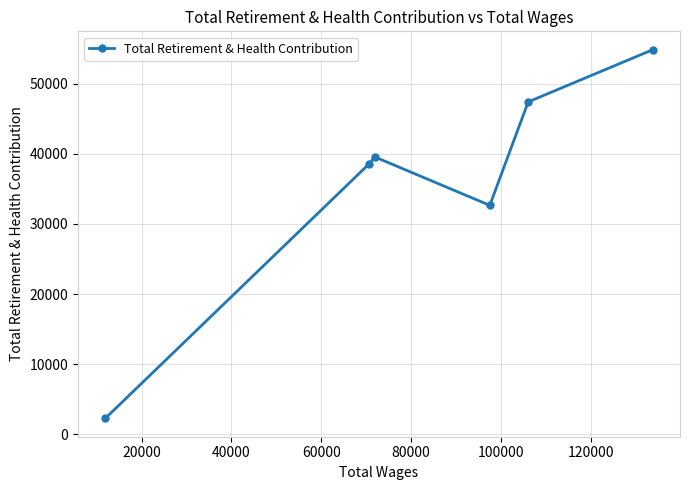

What is the smallest value displayed?

2265